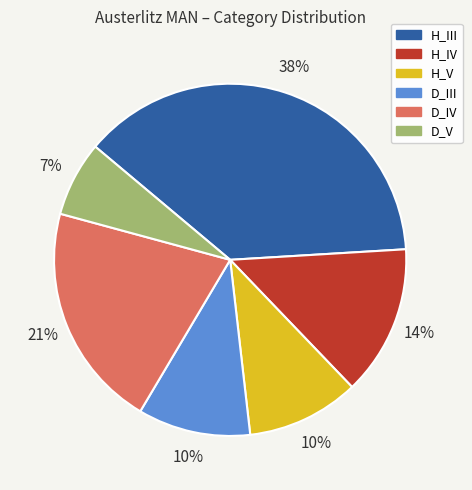

What is the largest slice in the pie chart?

H_III